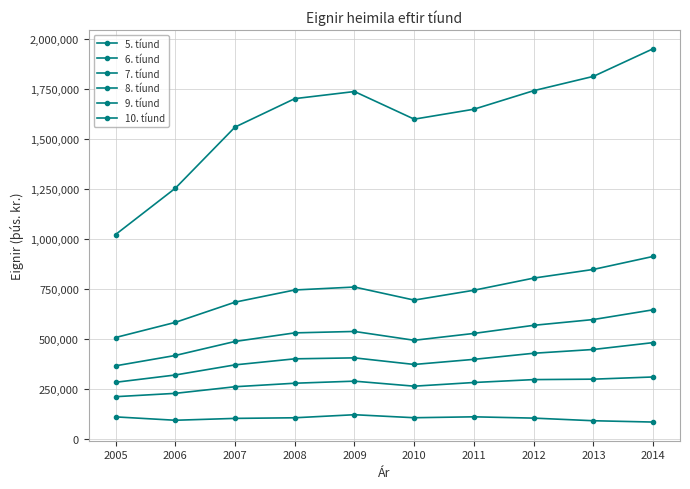

What is the sum of the 6. tíund values at 2006 and 2013?

523810